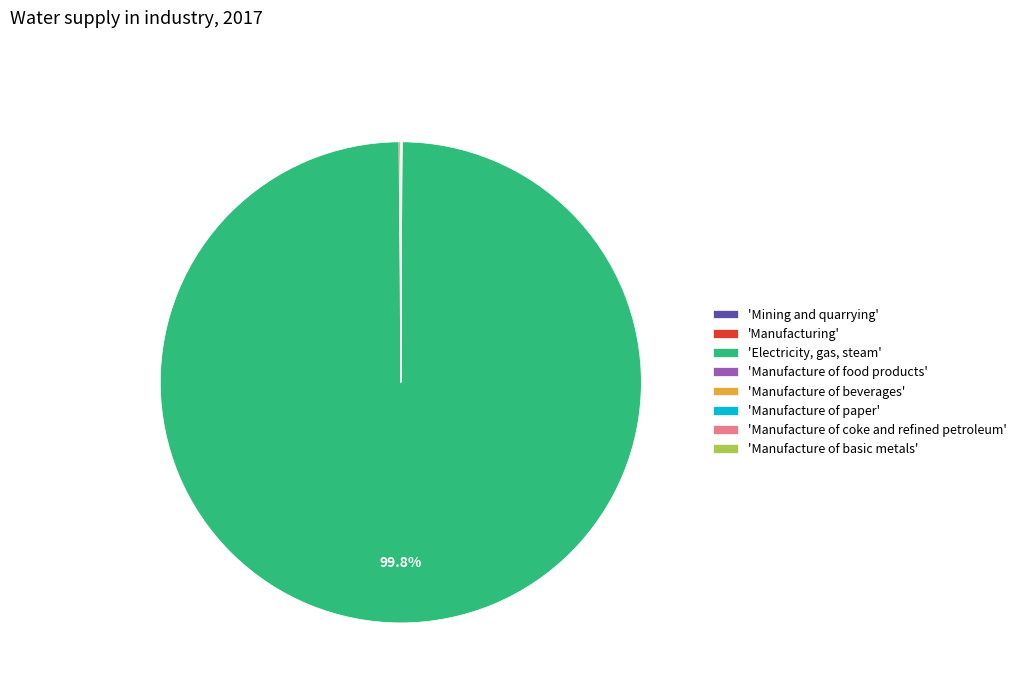

Which category accounts for the majority?

'Electricity, gas, steam'